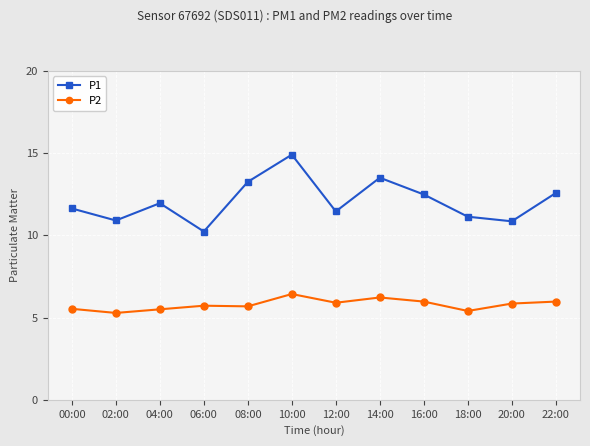

True or false: P2 and P1 intersect in this chart.

False